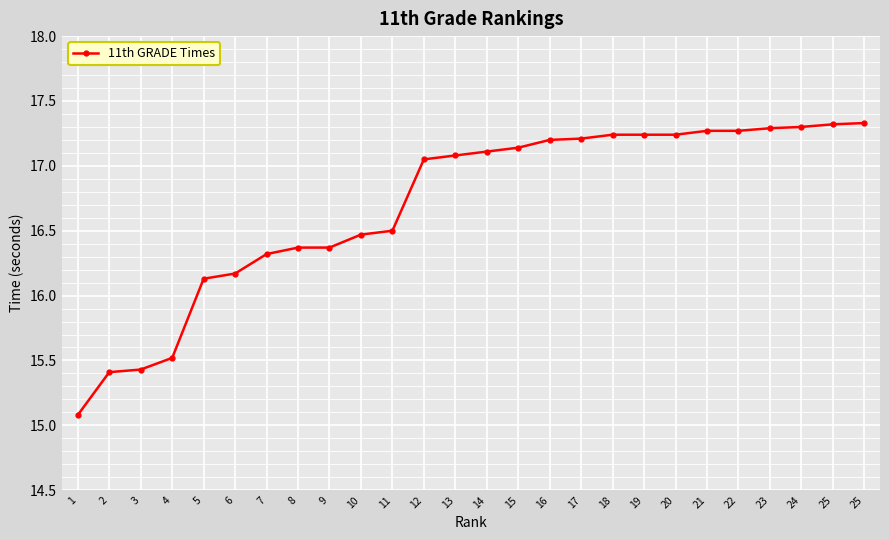

Approximately how many times larger is the value at 9 compared to 4?

1.1